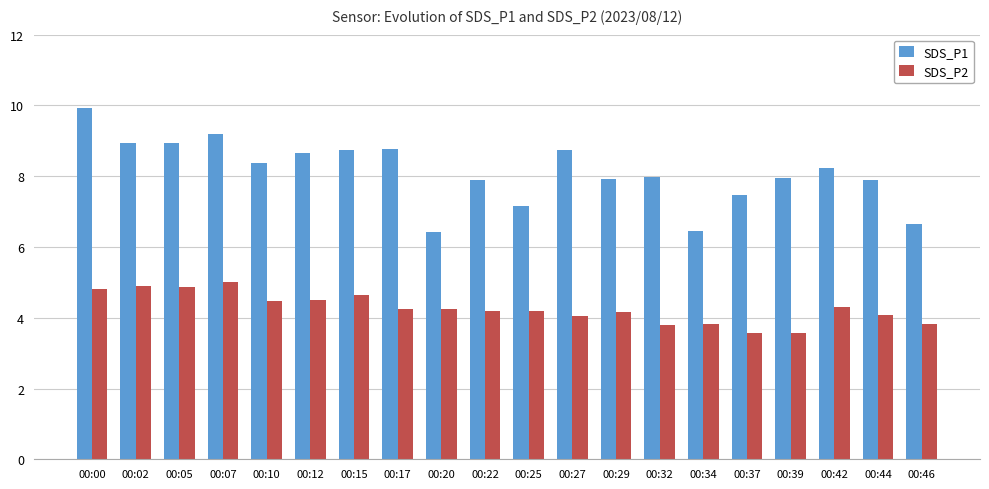

How many data points in SDS_P2 are less than 4?

5